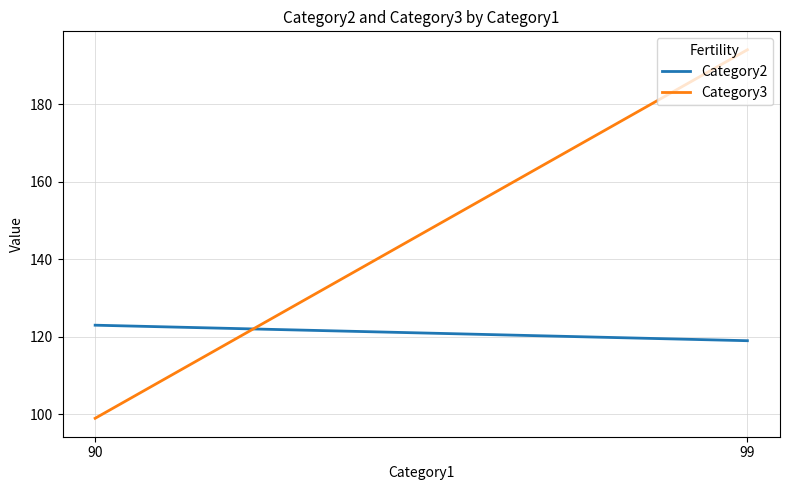

What is the sum of all Category2 values?

242